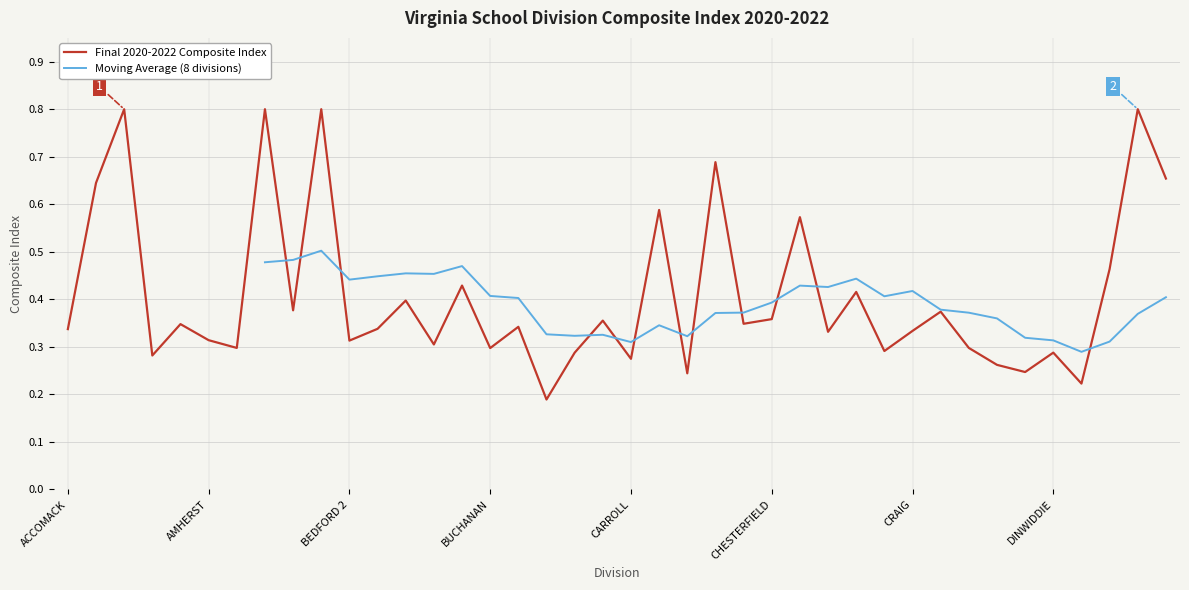

The value at CUMBERLAND is 0.4. True or false?

False